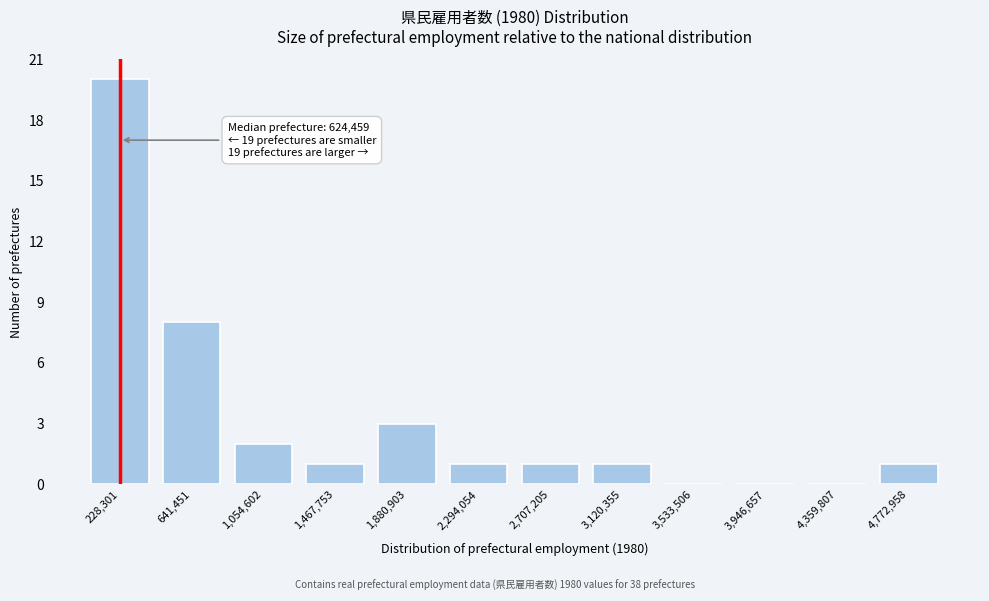

Reading left to right, list all the values displayed in this chart.

228,301=20	641,451=8	1,054,602=2	1,467,753=1	1,880,903=3	2,294,054=1	2,707,205=1	3,120,355=1	3,533,506=0	3,946,657=0	4,359,807=0	4,772,958=1